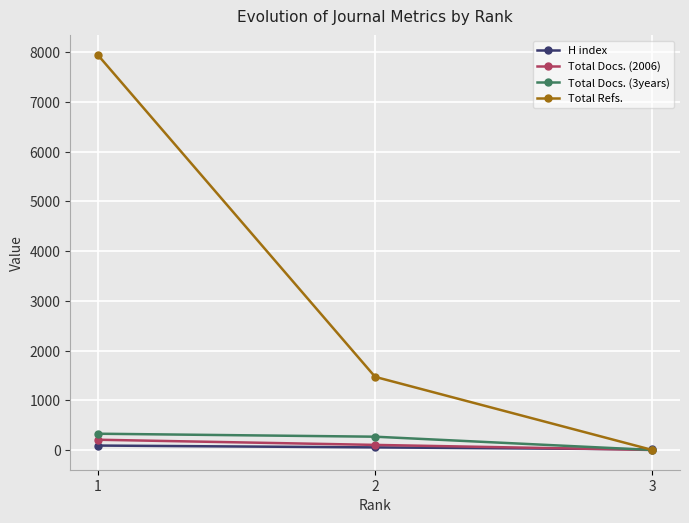

What is the total value across all series at 1?

8561